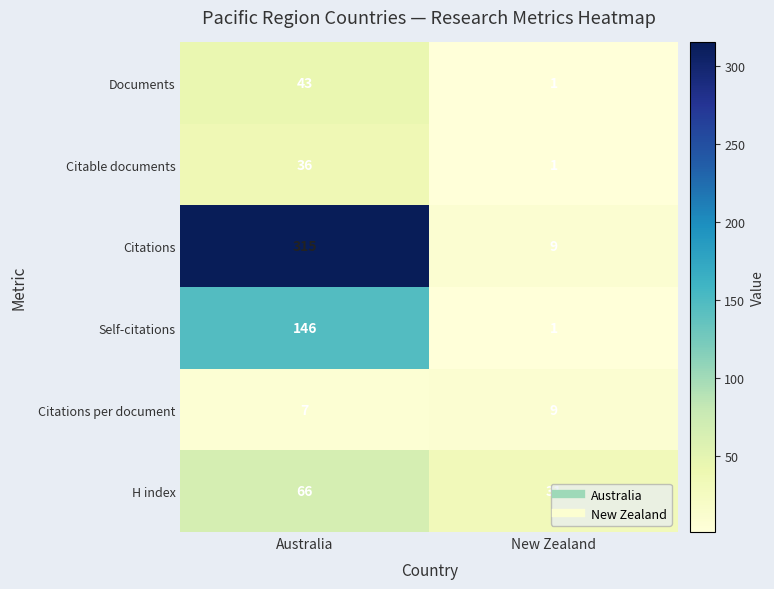

What is the sum of all Self-citations values?

147